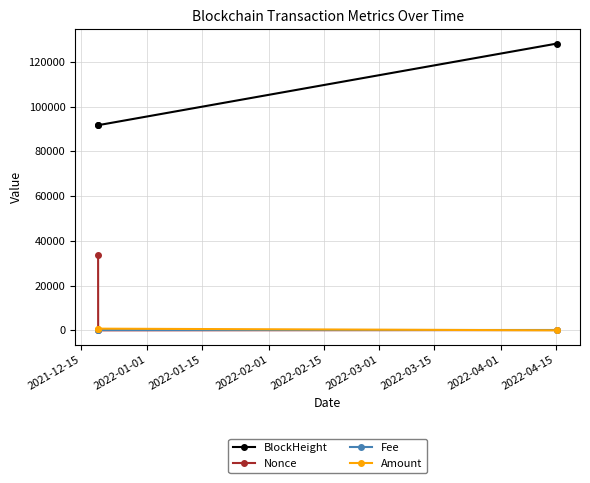

Which series has the largest range (max minus min)?

BlockHeight